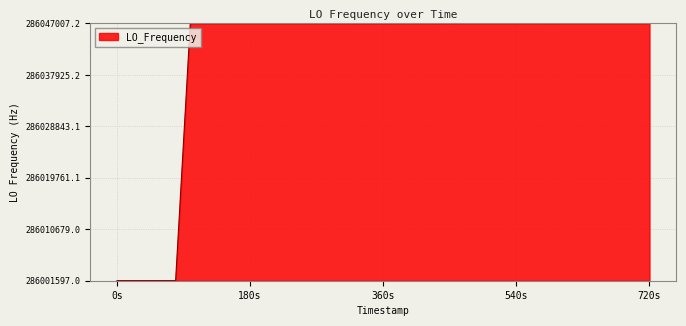

What is the maximum value shown in the chart?

286047002.2